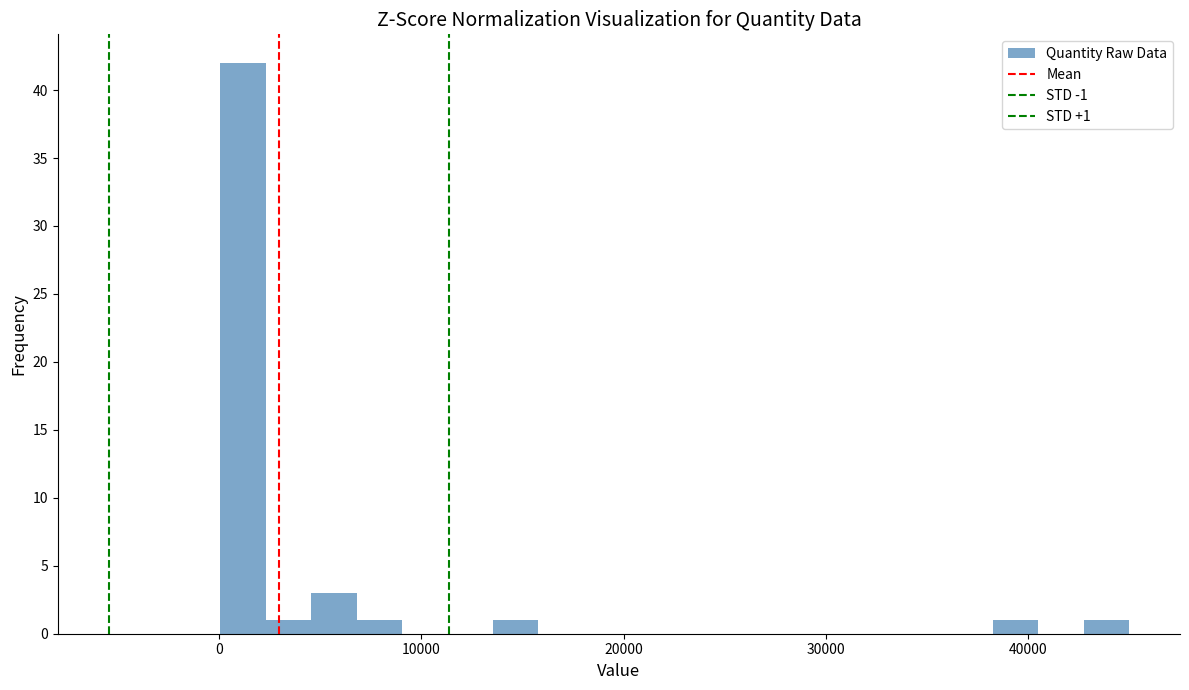

Read against the x-axis, roughly where is the centre of the tallest bar?

1000